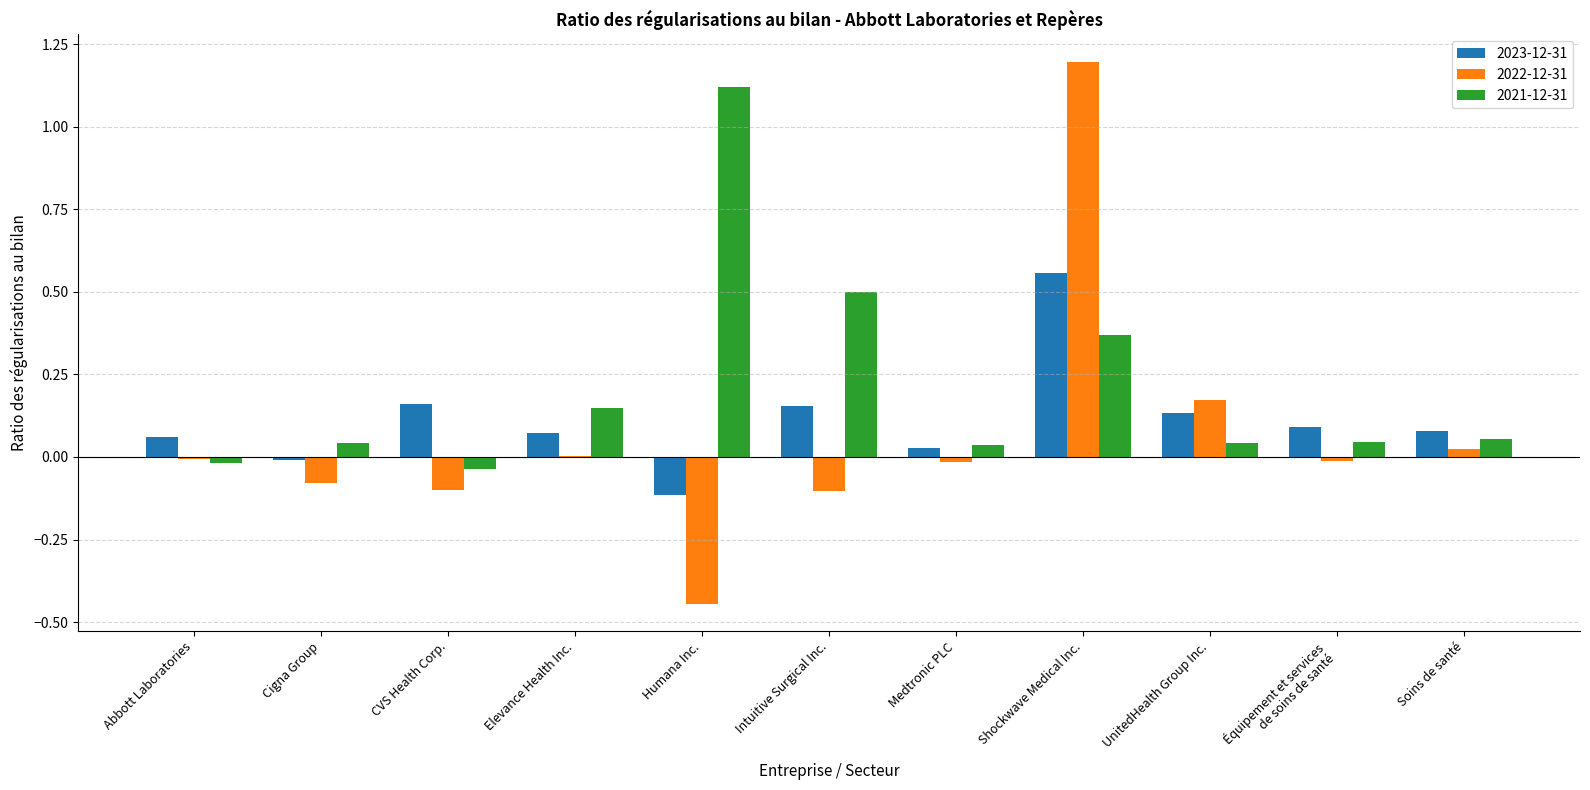

What are all the series names shown in the legend?

2023-12-31, 2022-12-31, 2021-12-31